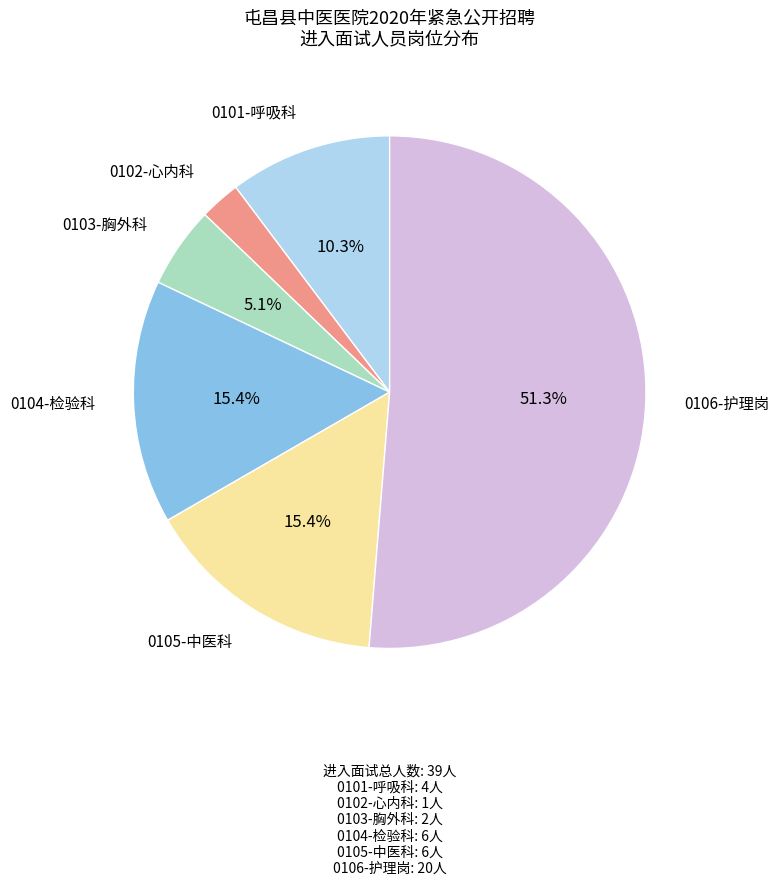

Does any single category account for the majority?

Yes